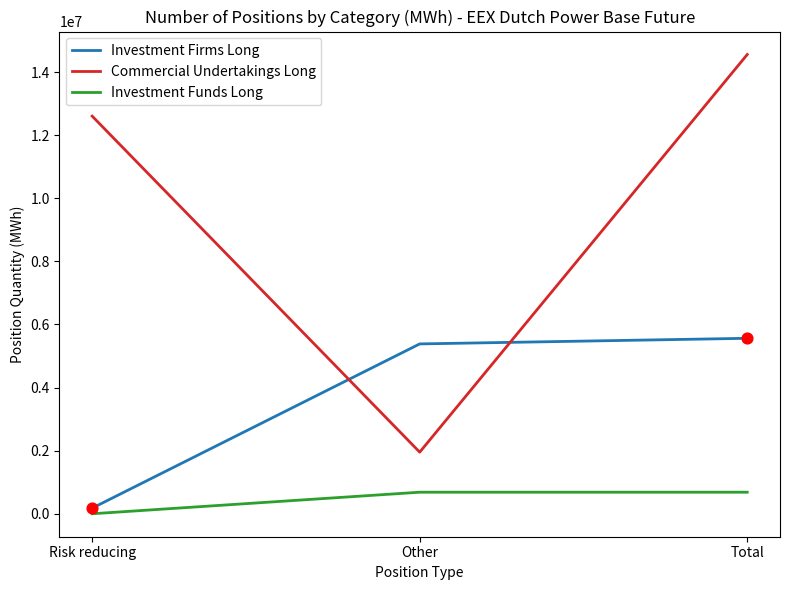

Which series changed the most between Risk reducing and Total?

Investment Firms Long